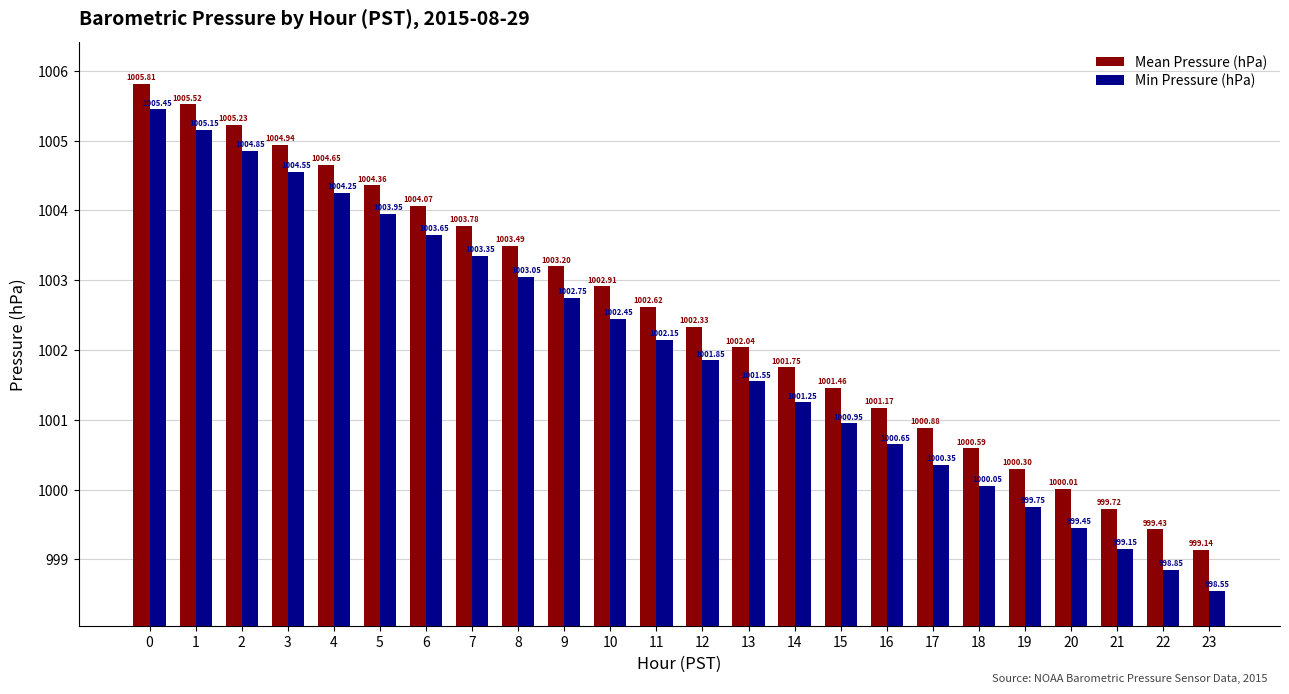

Which series changed the most between 6 and 11?

Min Pressure (hPa)